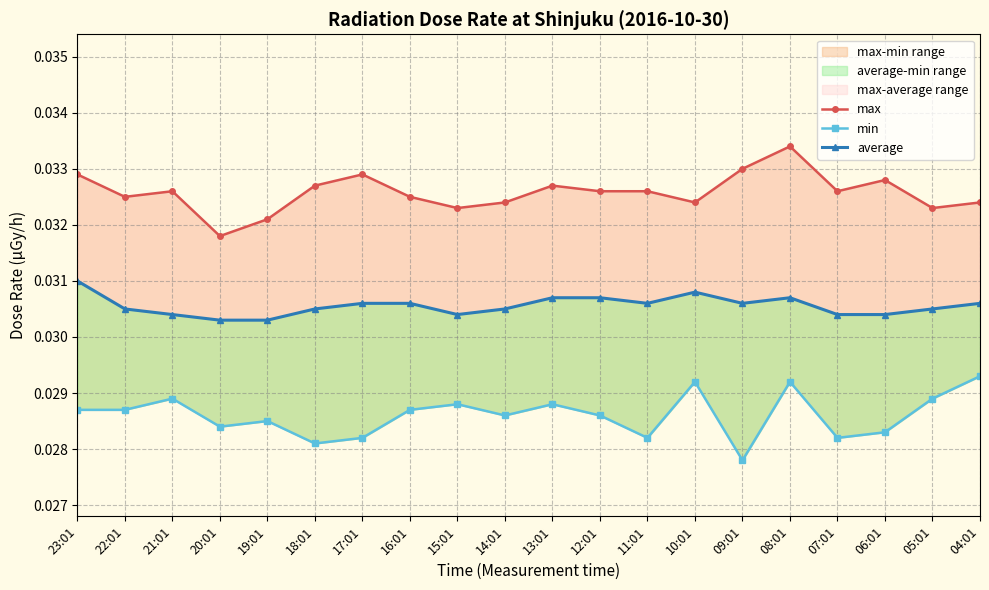

True or false: max and min cross at least once.

False